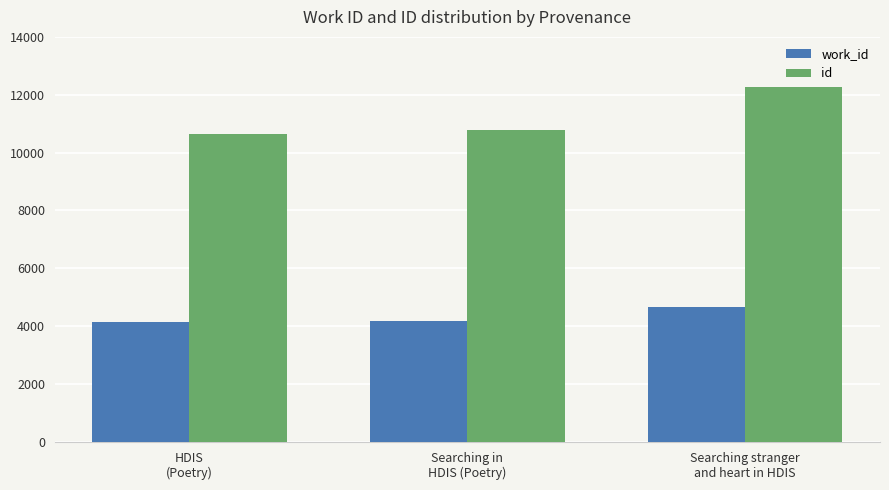

How many bars are there in total?

6